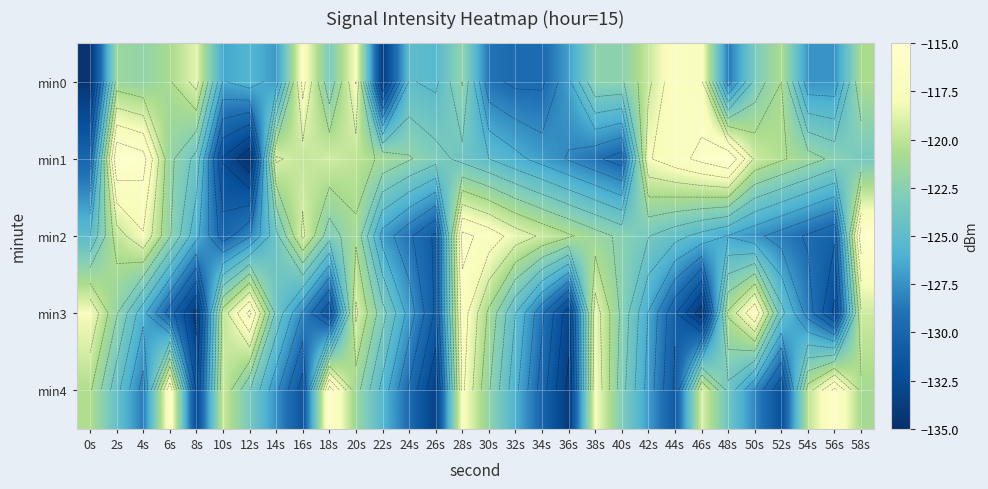

Rank the categories by min2 value from lowest to highest.

26s, 56s, 10s, 54s, 24s, 52s, 12s, 50s, 22s, 48s, 8s, 46s, 0s, 44s, 14s, 42s, 18s, 40s, 6s, 38s, 20s, 36s, 2s, 34s, 16s, 32s, 4s, 30s, 28s, 58s